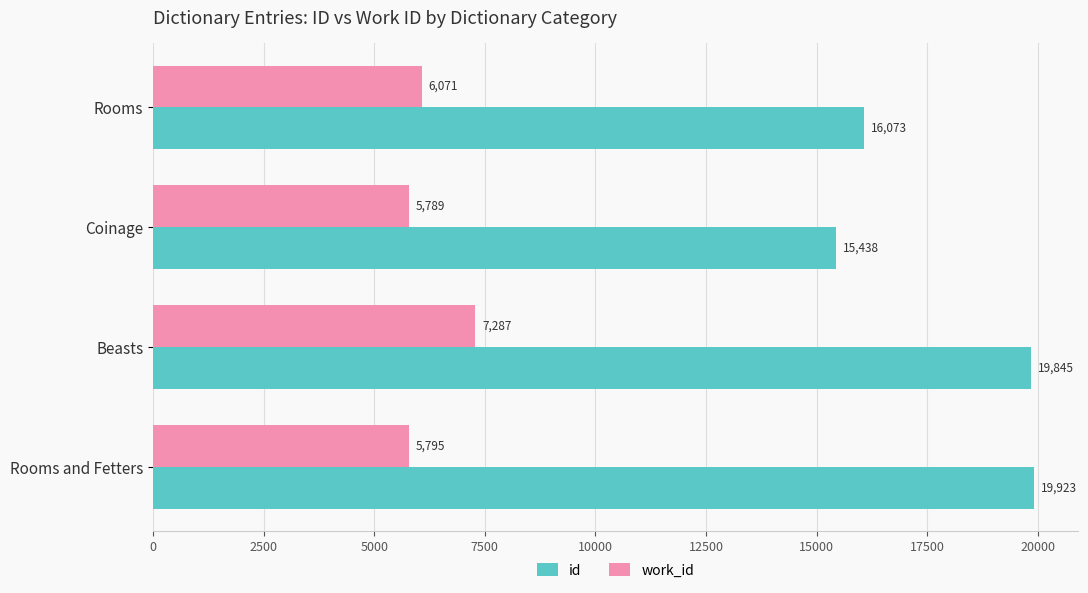

At which label does work_id reach its peak?

Beasts